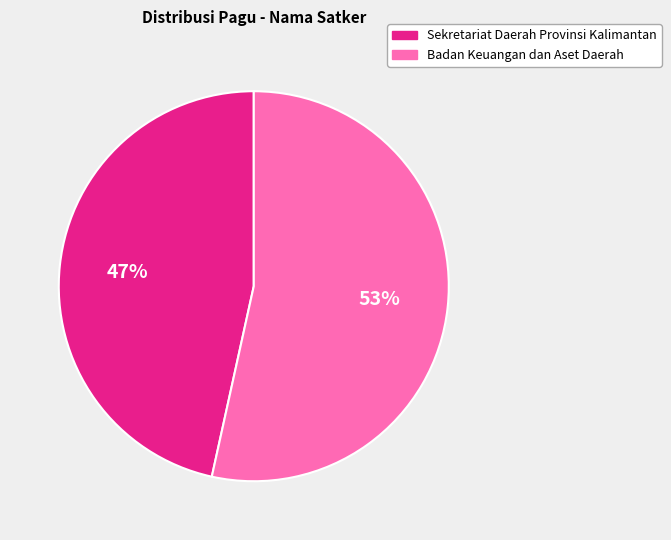

To the nearest percent, what percentage of the pie is Badan Keuangan dan Aset Daerah?

53%